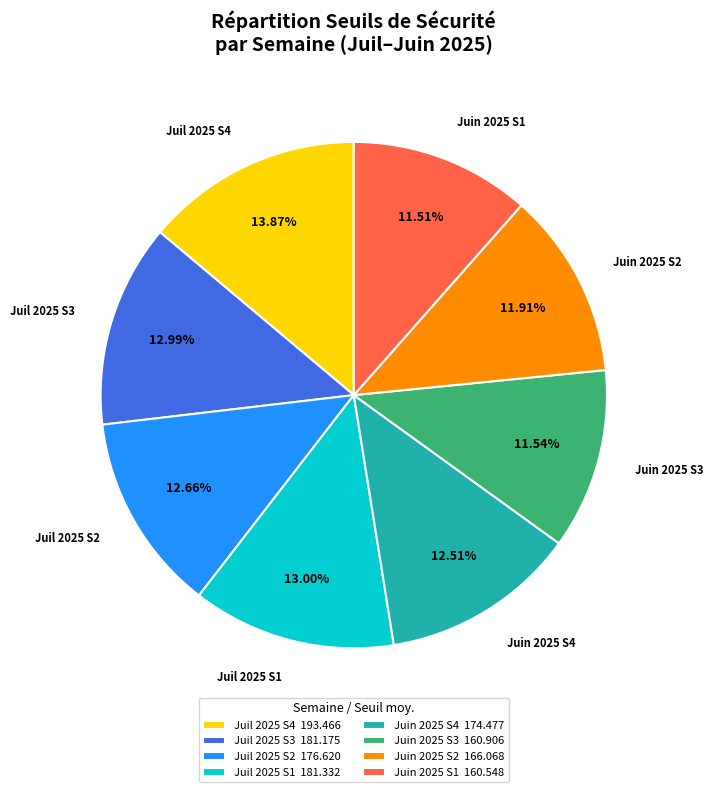

Do Juin 2025 S1 and Juin 2025 S3 together represent more than half of the pie?

No